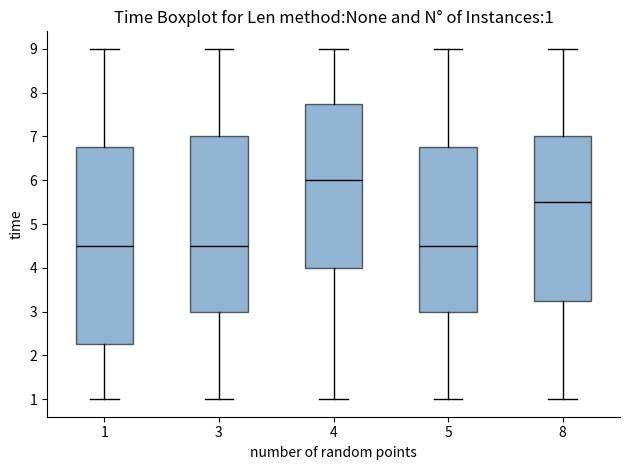

Comparing the boxes themselves (not the whiskers), which one is the tallest?

1